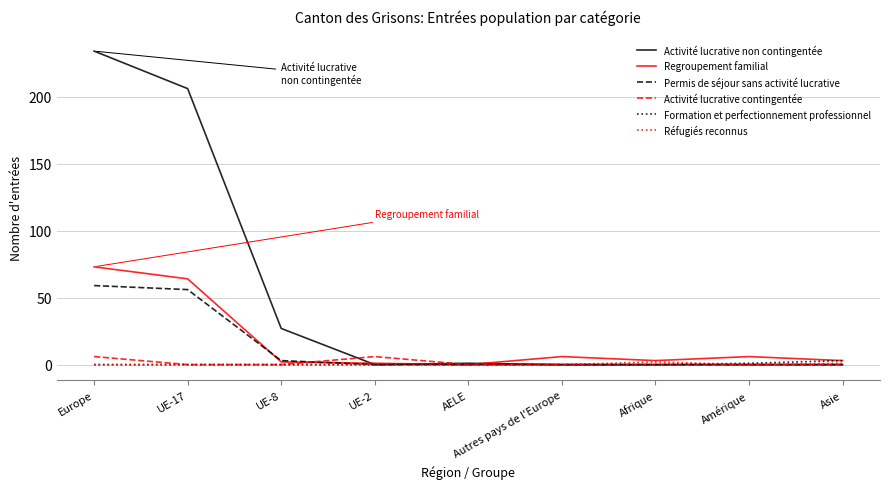

At how many categories does at least one series exceed 195?

2